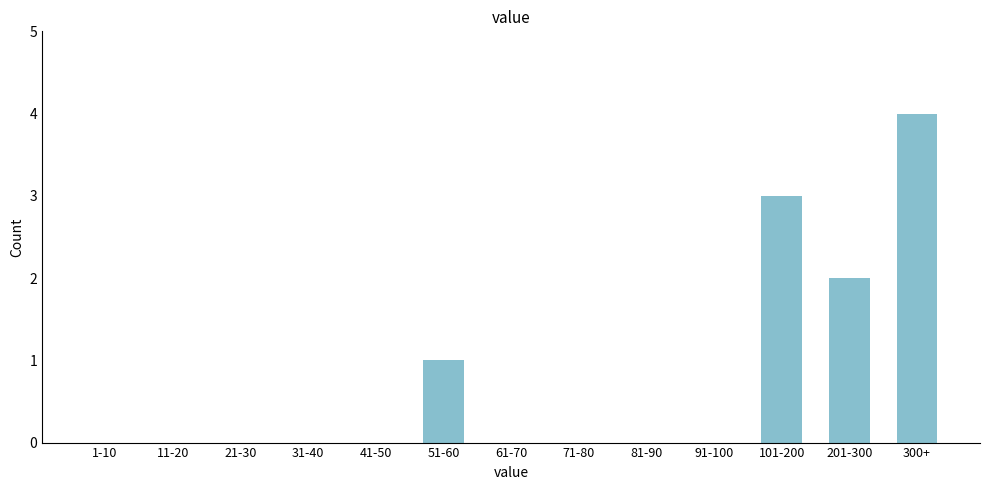

Reading left to right, what are all the values shown in this chart?

1-10=0	11-20=0	21-30=0	31-40=0	41-50=0	51-60=1	61-70=0	71-80=0	81-90=0	91-100=0	101-200=3	201-300=2	300+=4